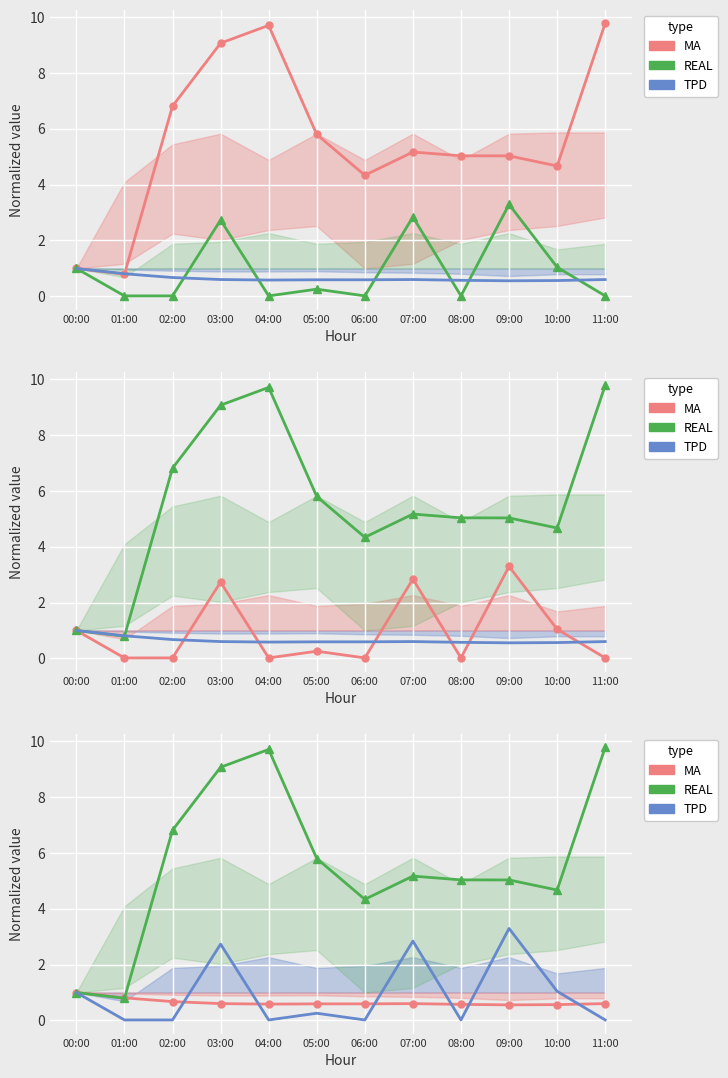

Is it true that TPD equals 0.0 at 08:00?

False